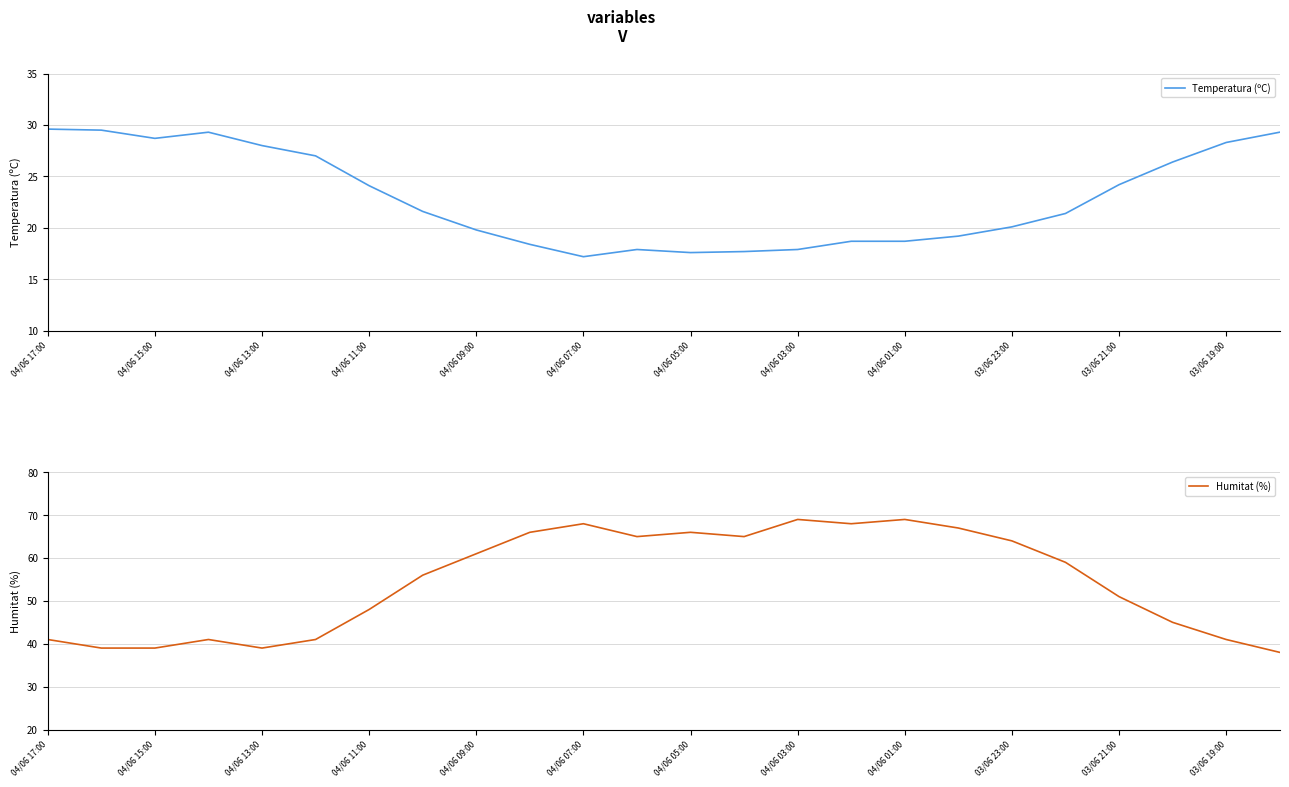

What is the difference between the maximum and minimum values in the Temperatura (ºC) series?

12.4